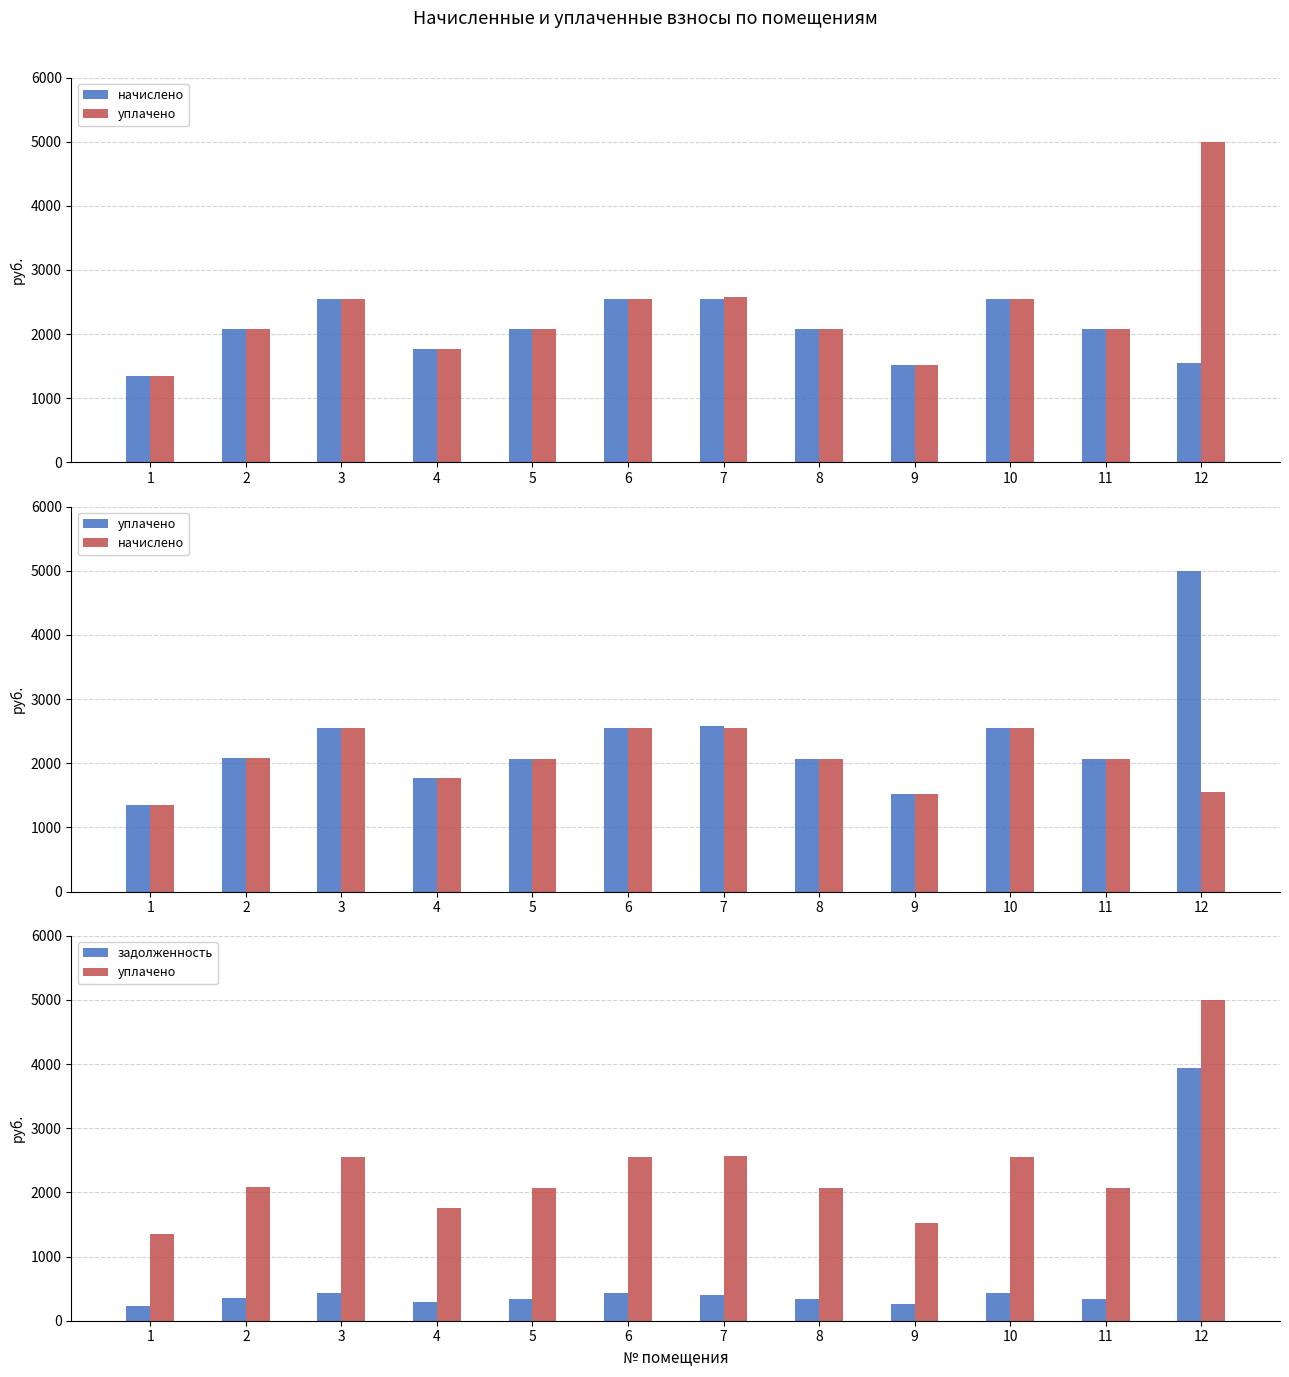

What is the difference between the second highest and minimum values in the уплачено series?

1221.8